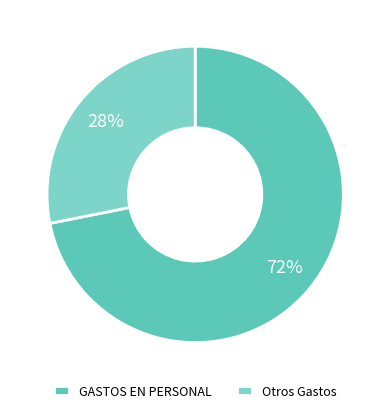

How many slices are in this pie chart?

2